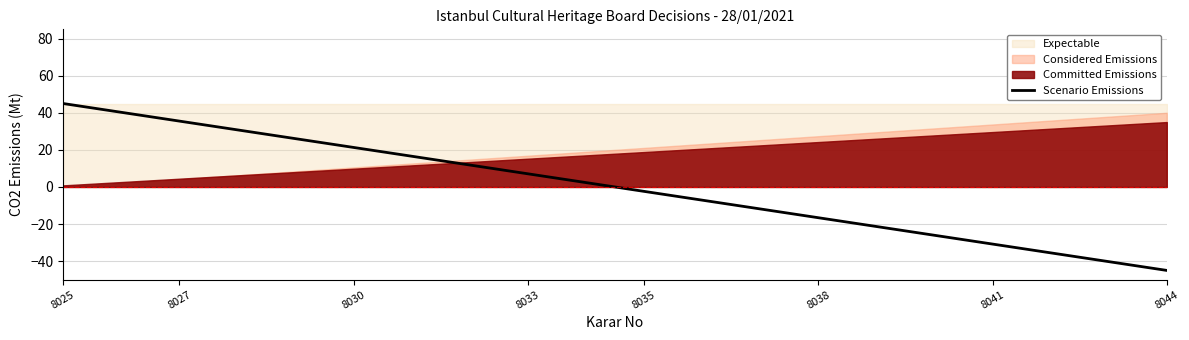

What is the highest value of the Scenario Emissions series?

45.0